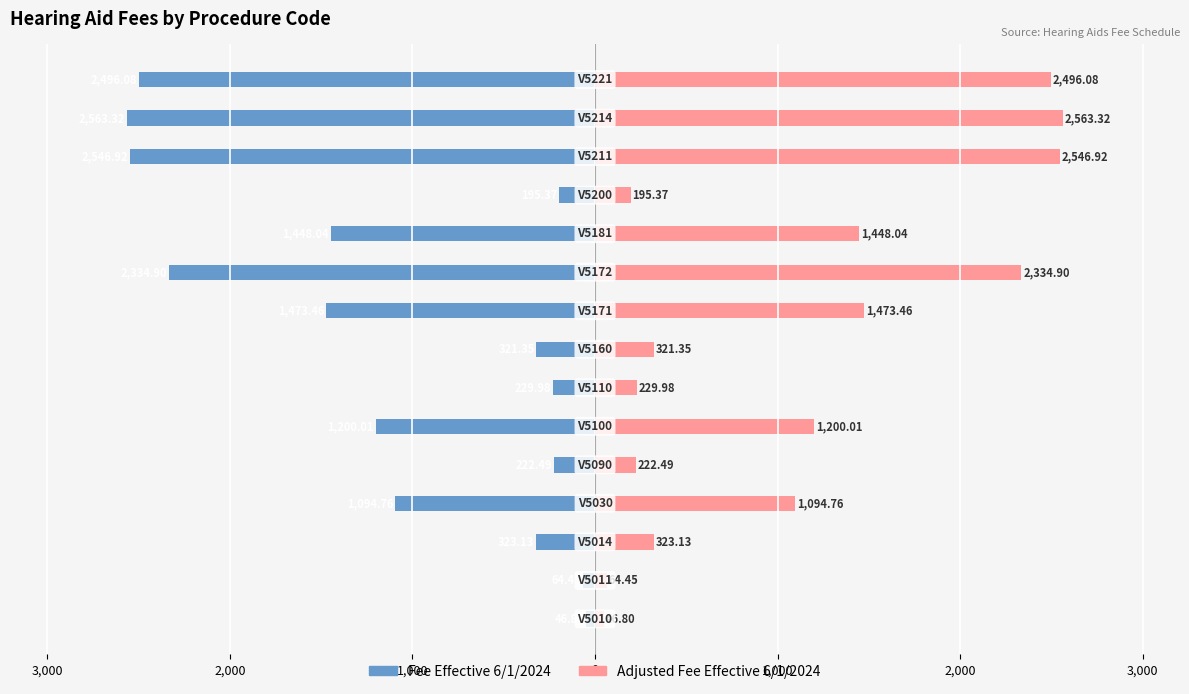

At 12, list the series in order from largest to smallest.

Adjusted Fee Effective 6/1/2024, Fee Effective 6/1/2024